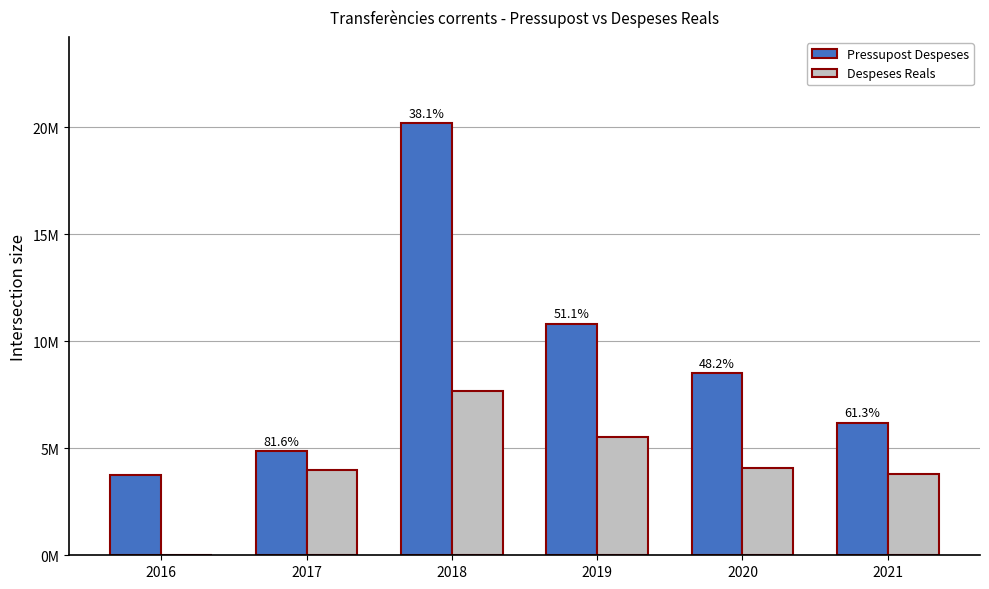

Does the chart contain stacked bars?

No